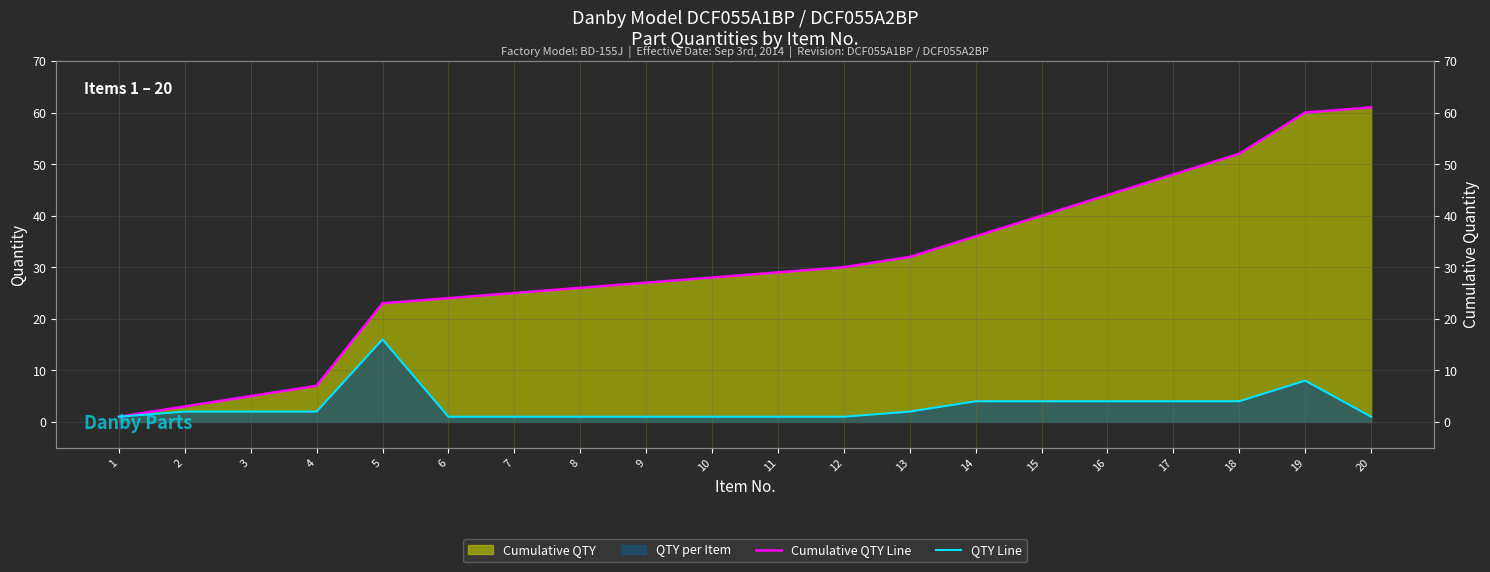

True or false: QTY Line has more than 1 points higher than both neighbors.

True